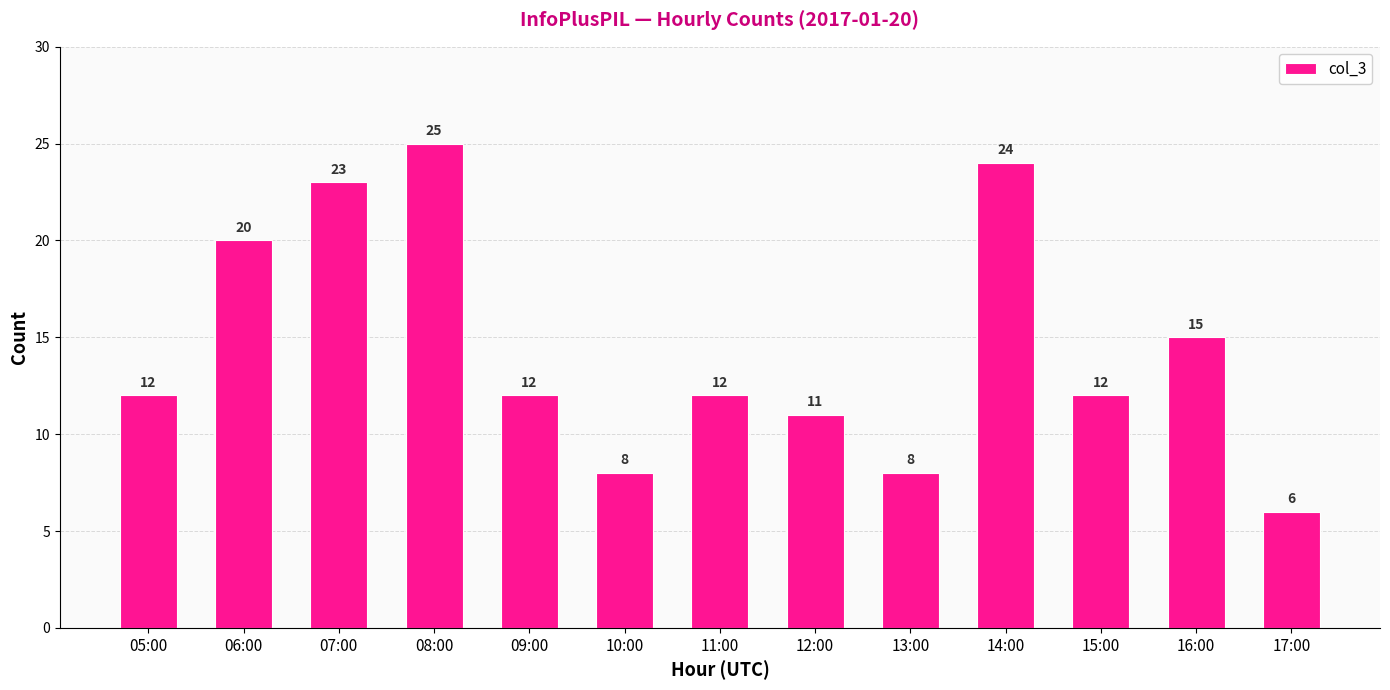

What value does the data have at 10:00?

8